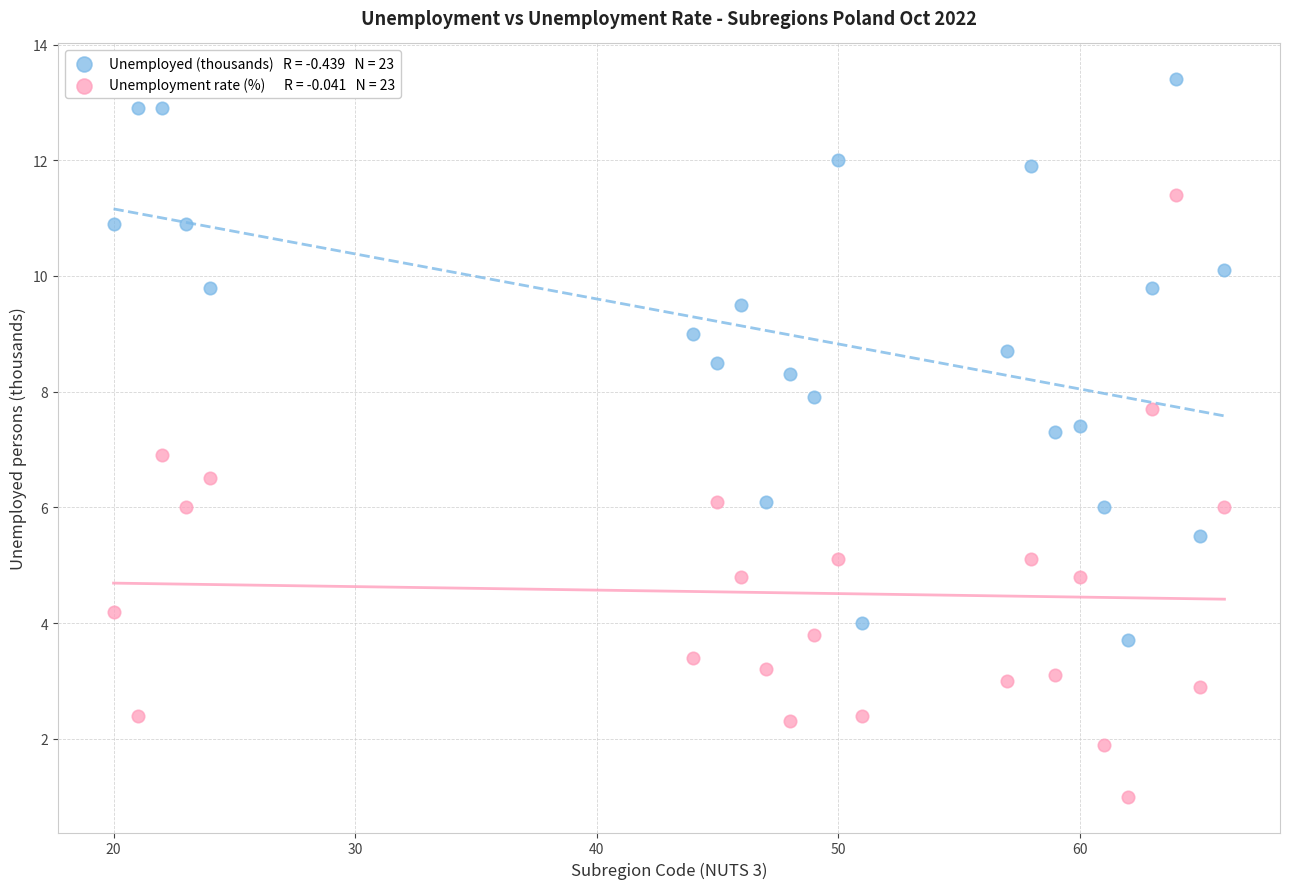

Across all data points, what is the range of Y values (max minus min)?

12.4